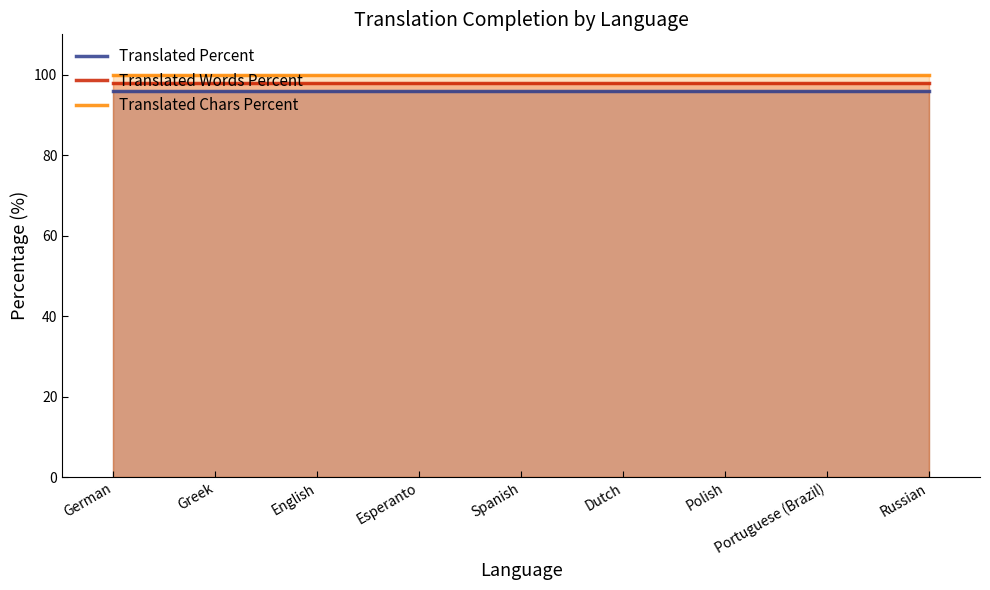

What is the total value across all series at Russian?

294